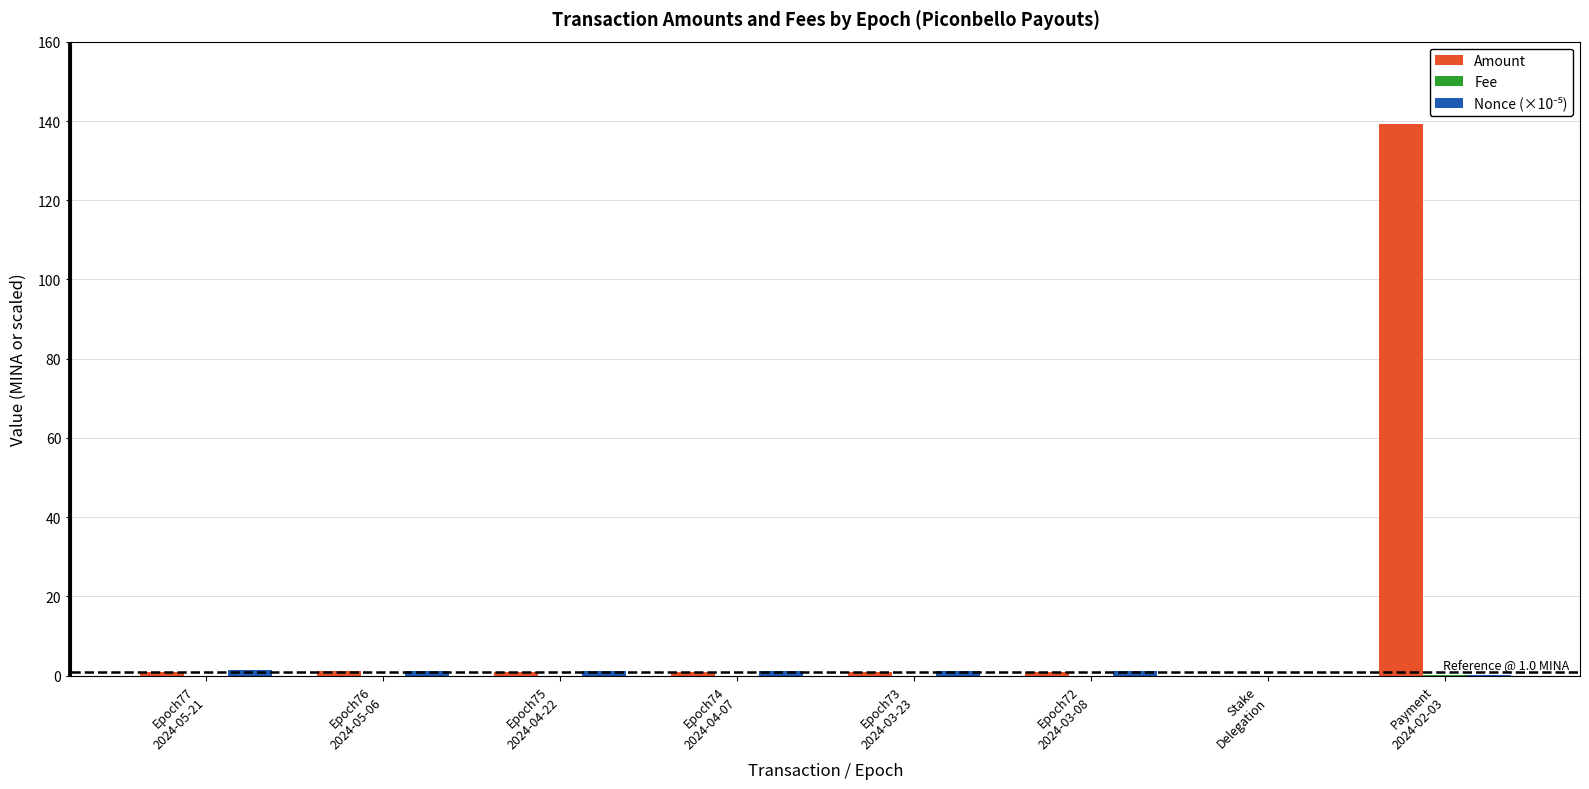

How many series are shown in this chart?

3